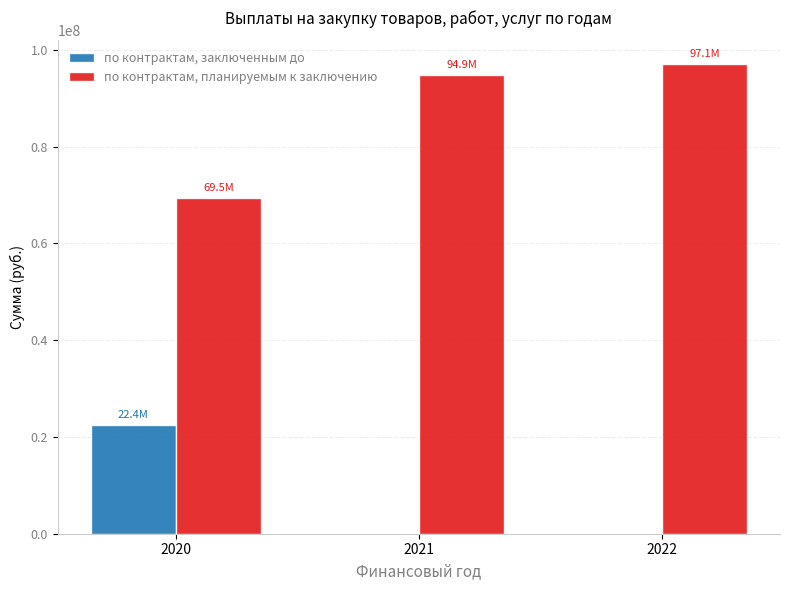

How many values in the по контрактам, заключенным до series exceed 0?

1